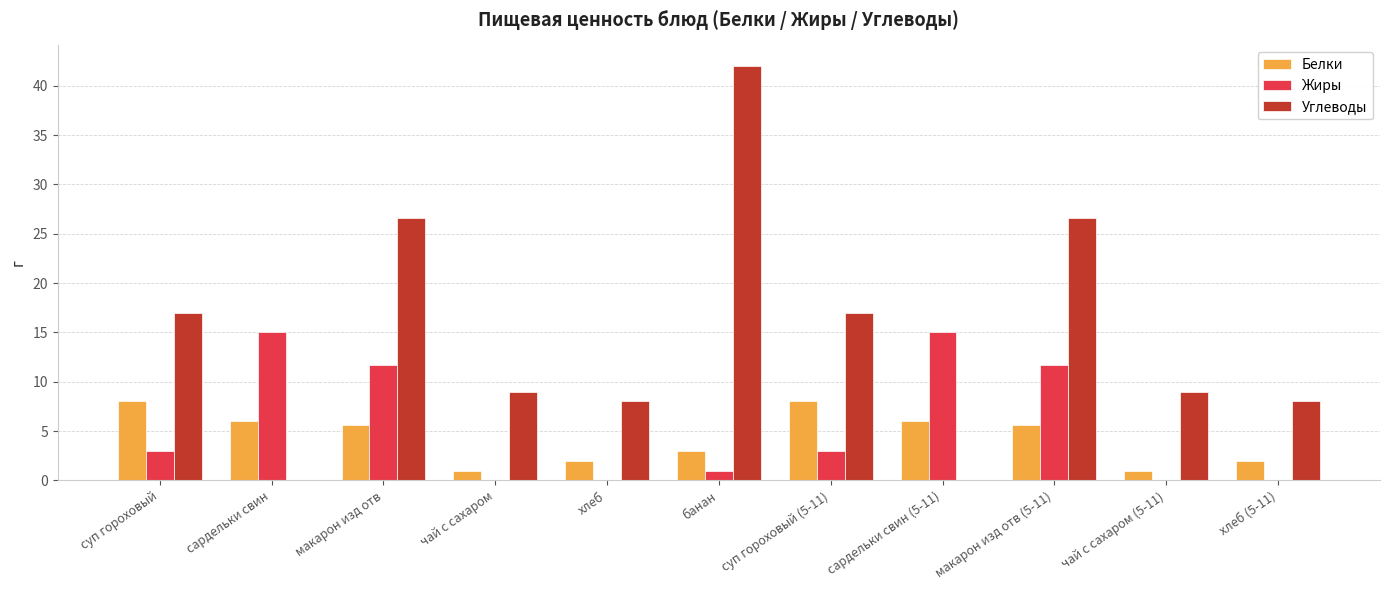

What is the total value across all series at чай с сахаром (5-11)?

10.0